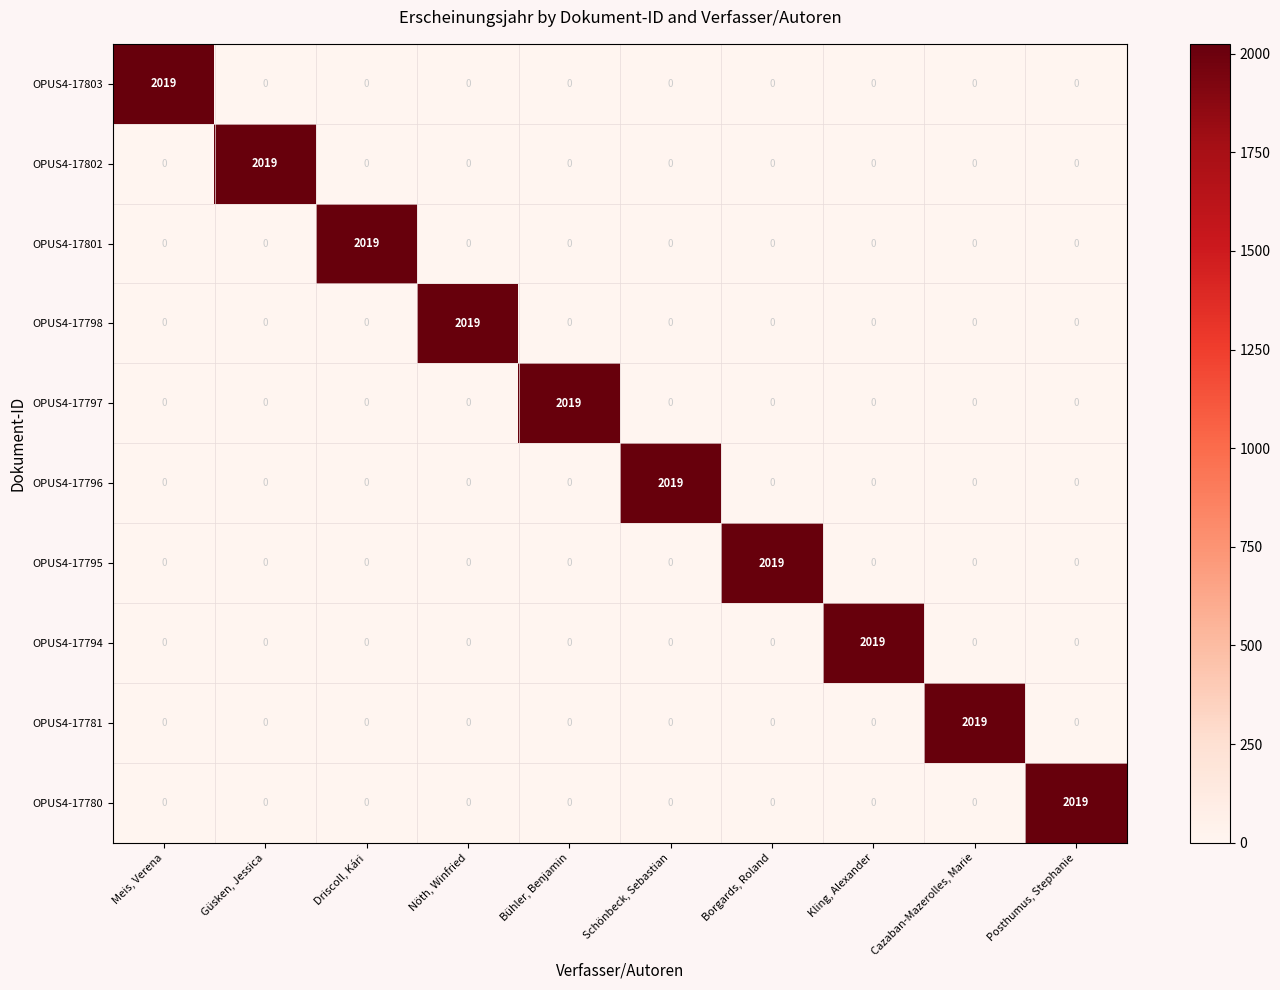

Count the number of categories in the chart.

10